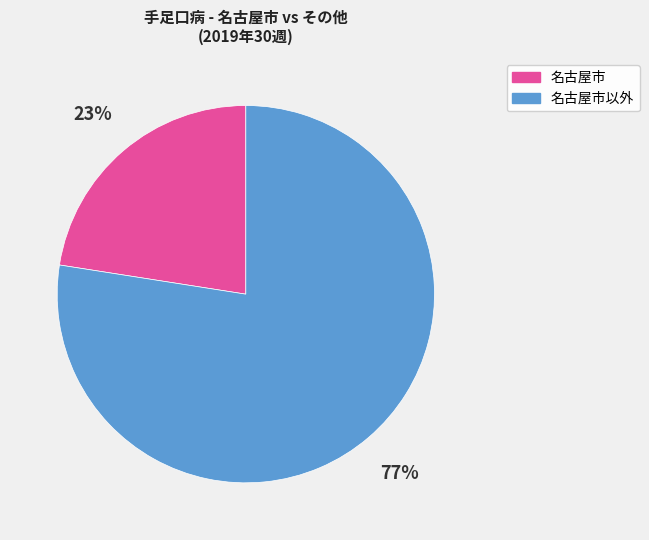

Which has a higher value, 名古屋市 or 名古屋市以外?

名古屋市以外